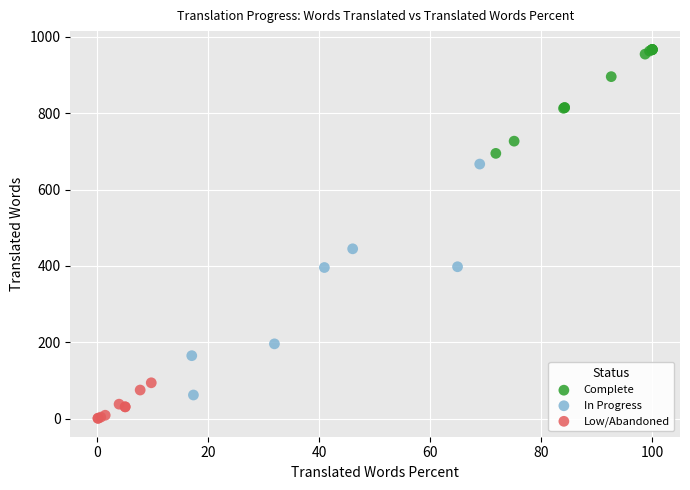

Which series has the largest Y range (max minus min)?

In Progress